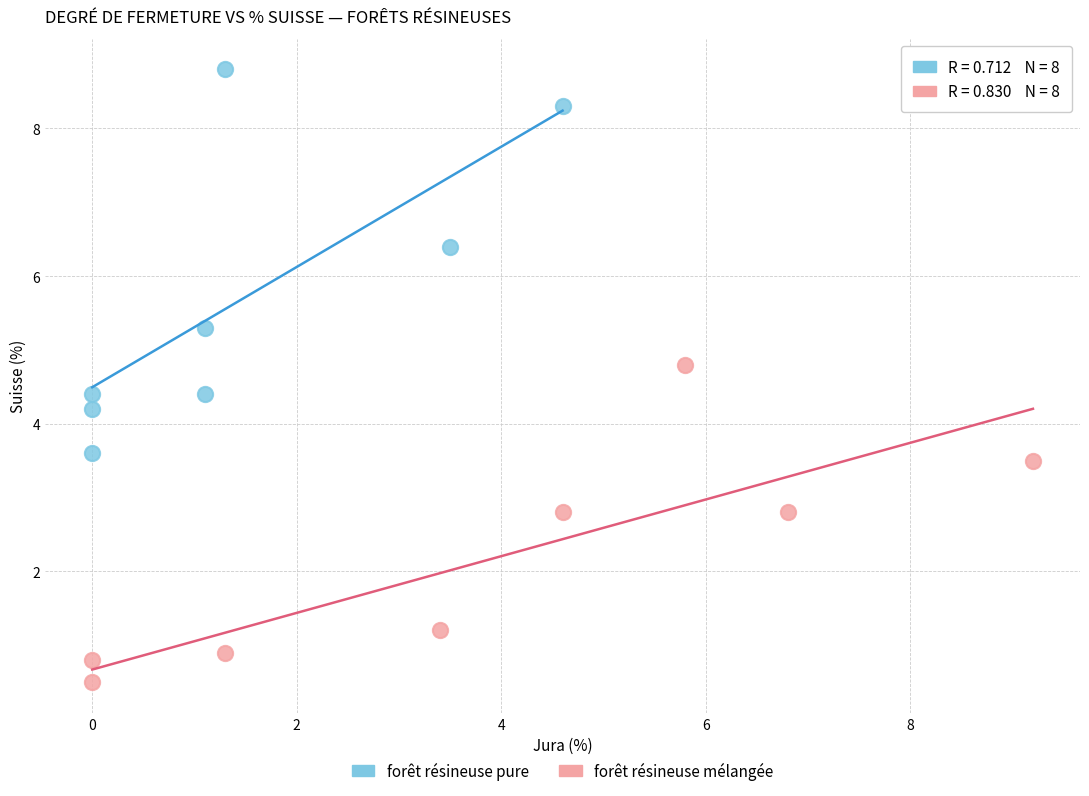

Which series reaches the maximum Y coordinate?

forêt résineuse pure